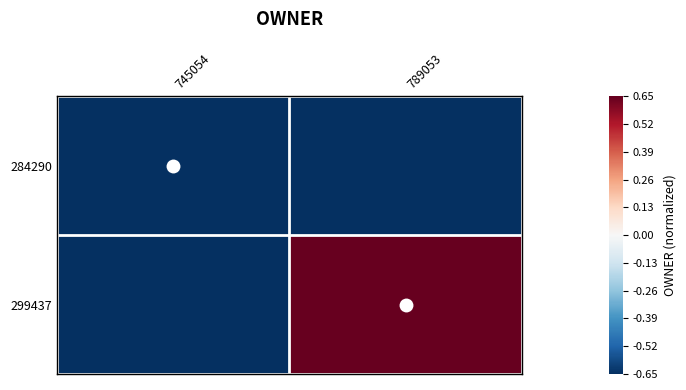

Which series has the largest total across all categories?

299437